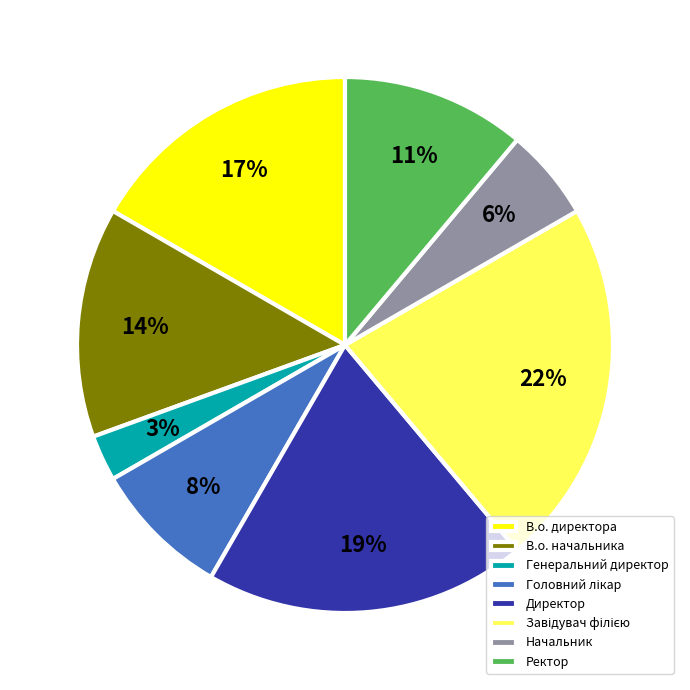

Do В.о. начальника and В.о. директора together represent more than half of the pie?

No